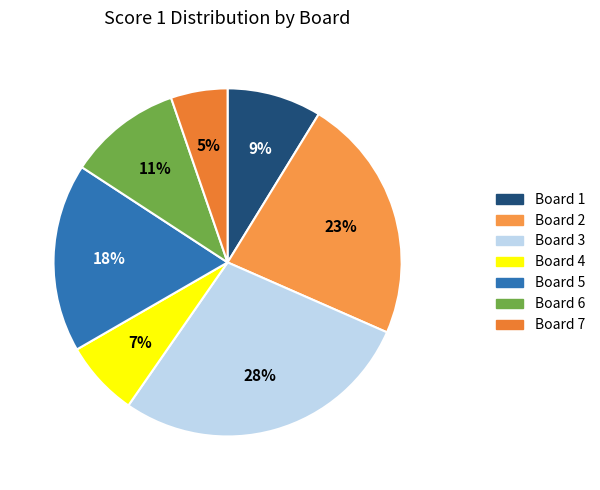

Between Board 3 and Board 1, which is larger?

Board 3